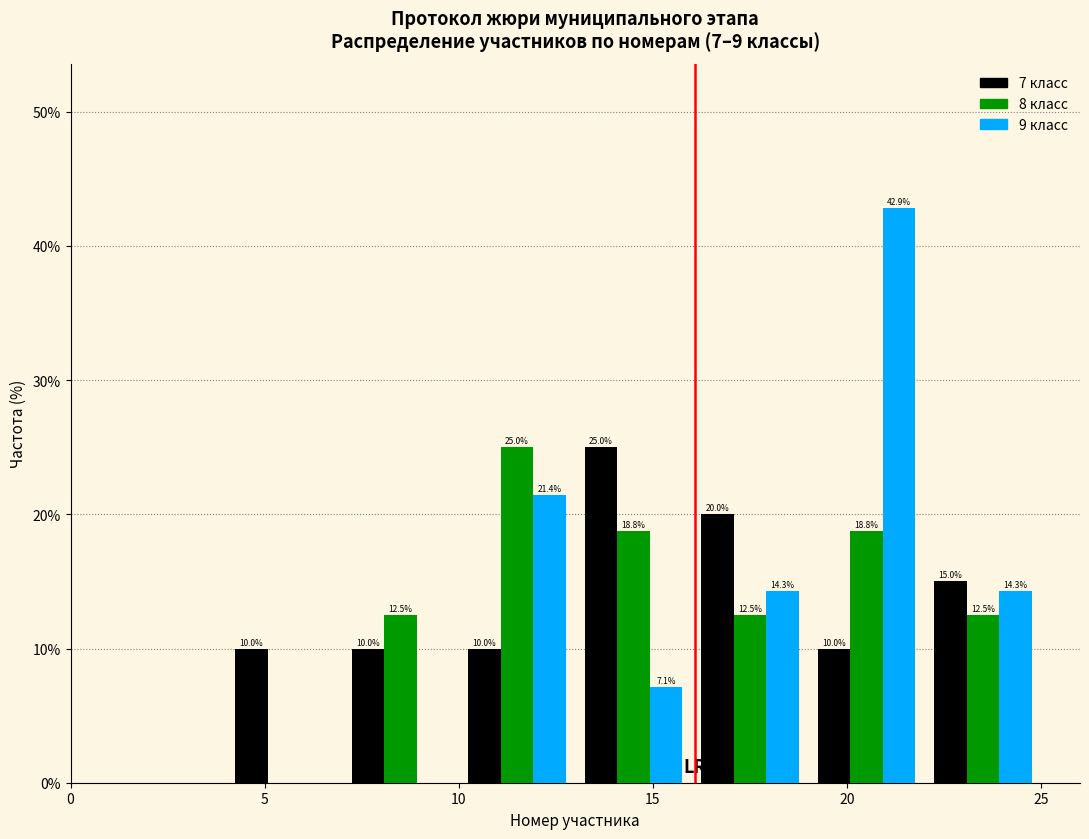

In the 7 класс series, which range on the x-axis has the tallest bar?

13 to 16